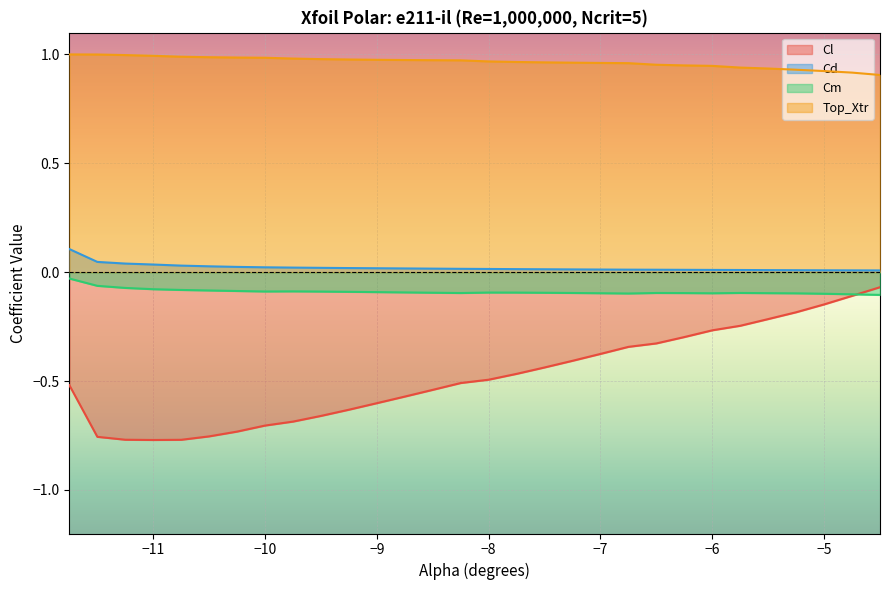

What is the difference between the maximum and minimum values in the Cd series?

0.1